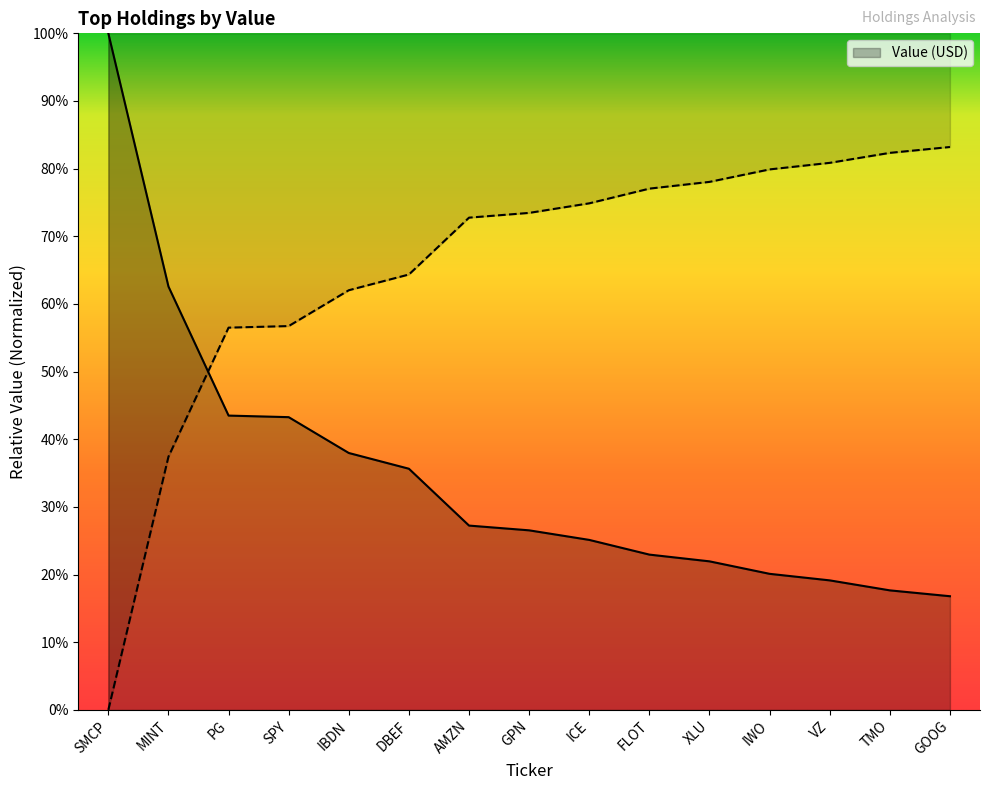

What is the smallest value displayed?

0.2